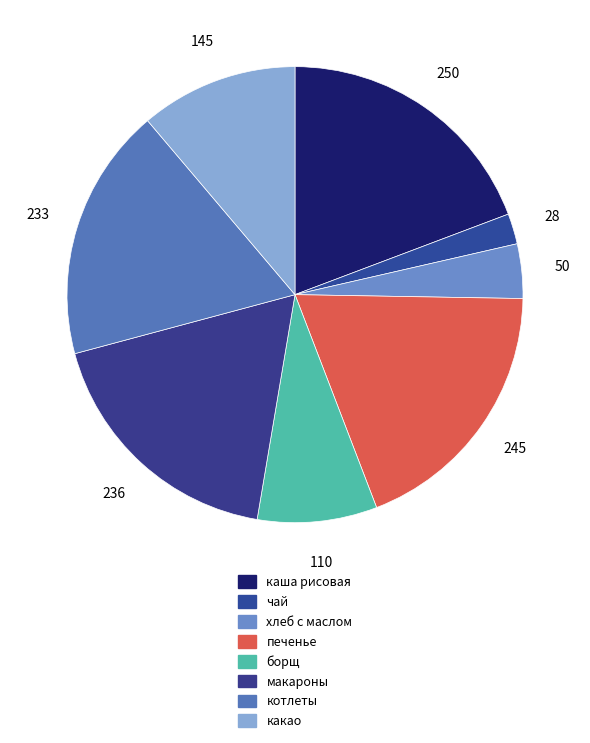

How many segments does this pie chart have?

8